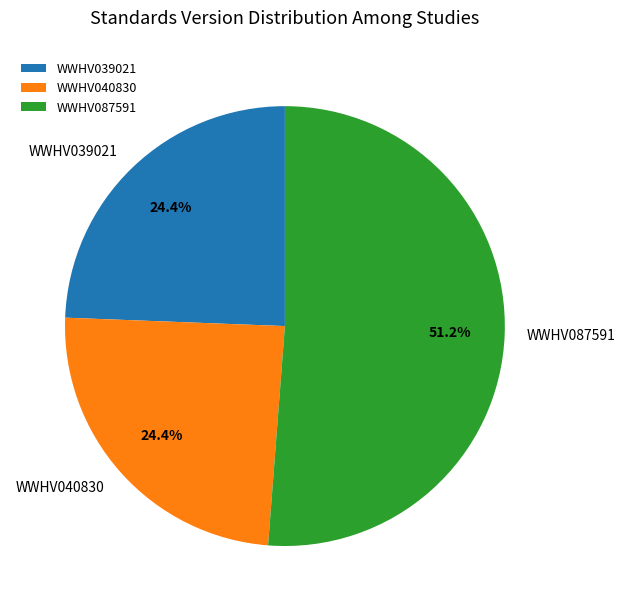

To the nearest percent, what is the difference between the largest and smallest slice percentages?

27%